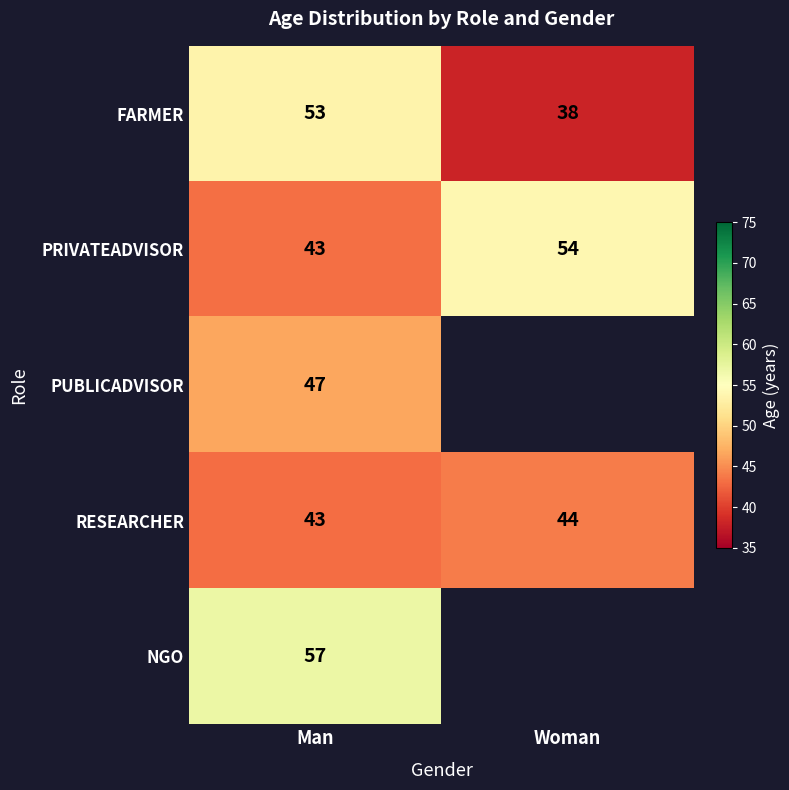

At which label does PRIVATEADVISOR reach its peak?

Woman